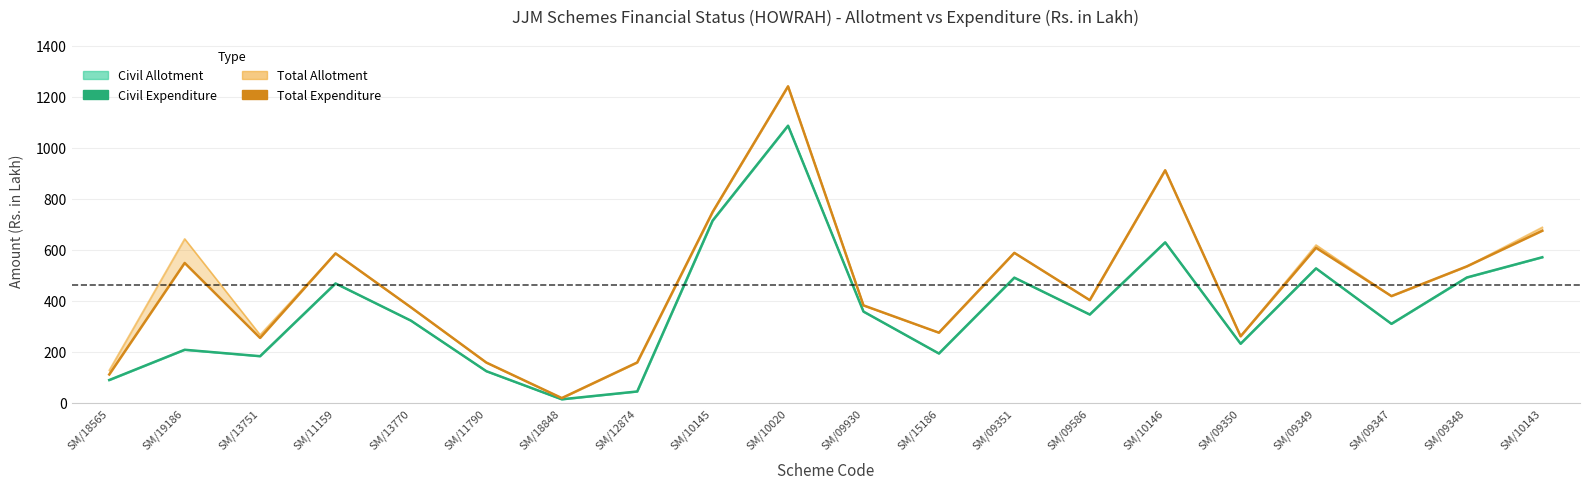

Reading right to left, extract all data points from this chart.

Civil Expenditure: 570.5	491.0	309.0	526.8	230.8	628.9	345.6	490.3	192.5	357.1	1086.9	714.3	43.4	12.7	123.0	321.5	467.6	182.0	207.2	88.3
Total Expenditure: 674.4	534.6	417.9	607.5	260.1	911.8	402.1	587.7	274.3	381.4	1241.5	748.4	157.3	17.6	156.9	373.8	585.7	253.7	548.0	110.2